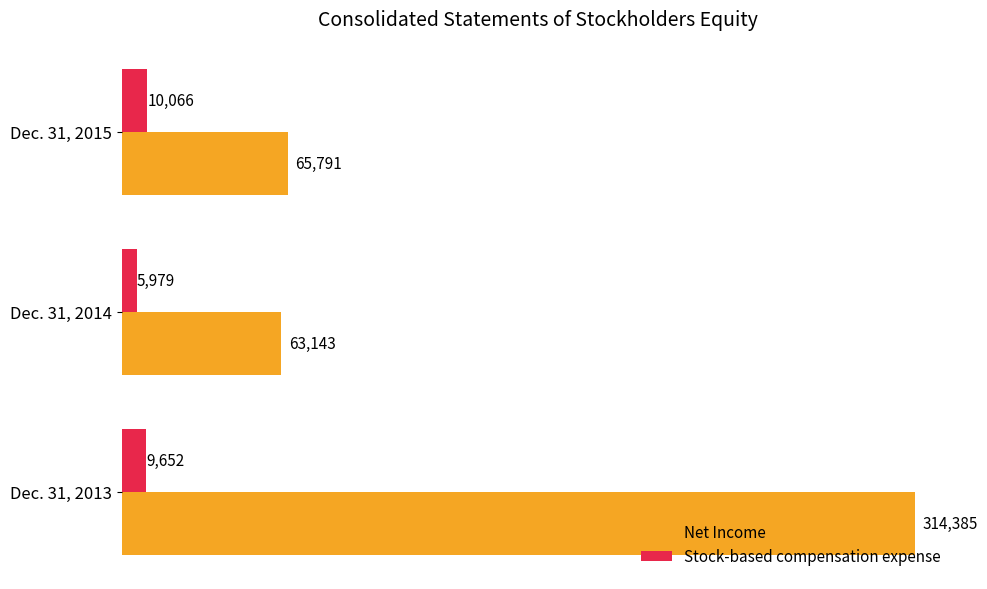

What is the spread (max minus min) of values at Dec. 31, 2013?

304733